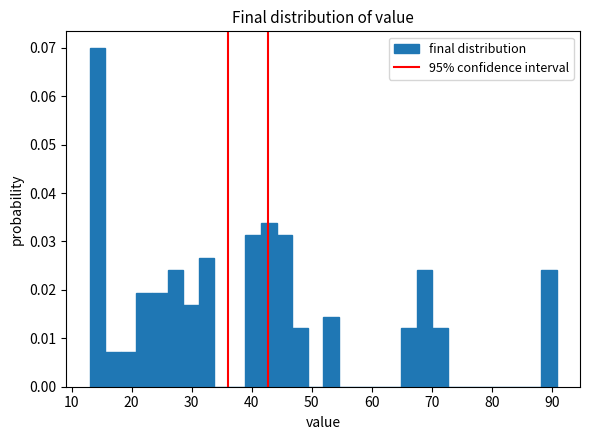

Read against the x-axis, roughly where is the centre of the tallest bar?

14